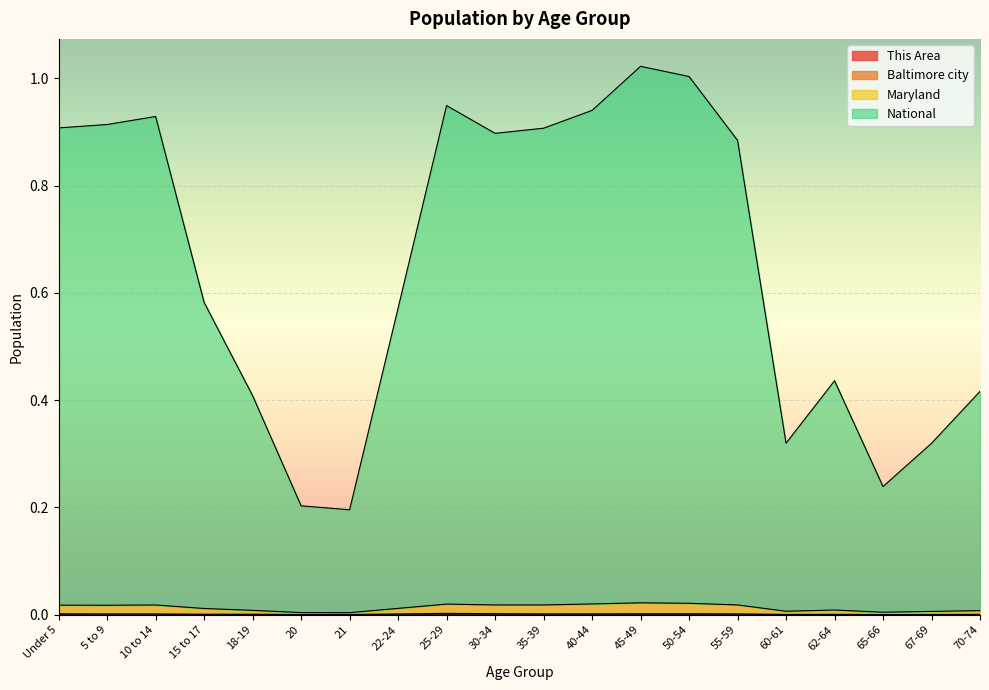

What is the total value across all series at 65-66?

0.2